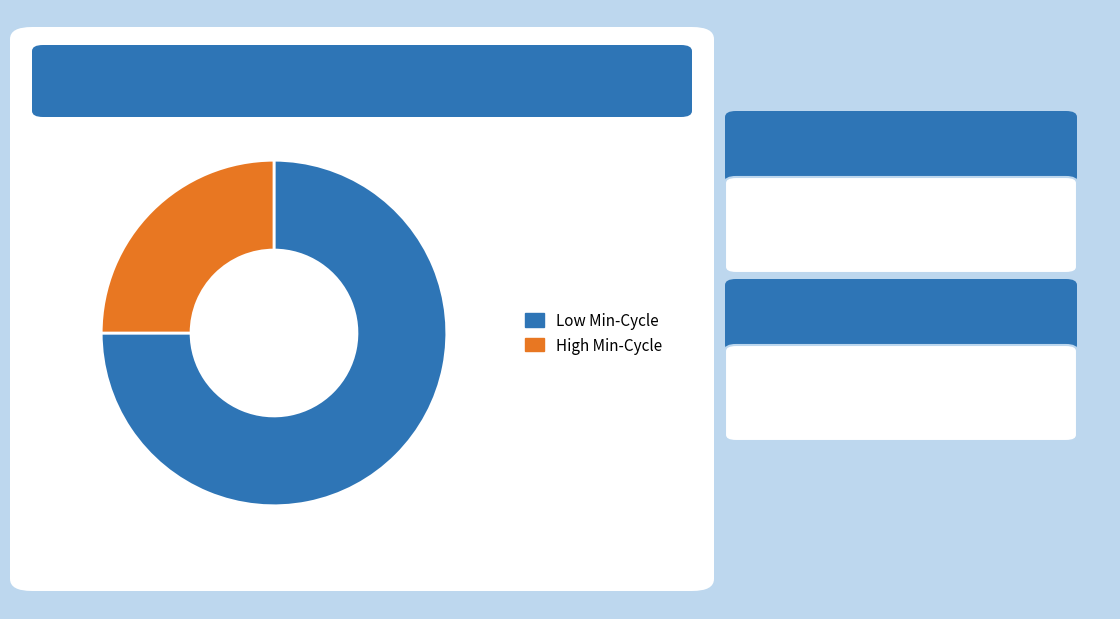

The Low Min-Cycle slice represents 75% of the pie. True or false?

True